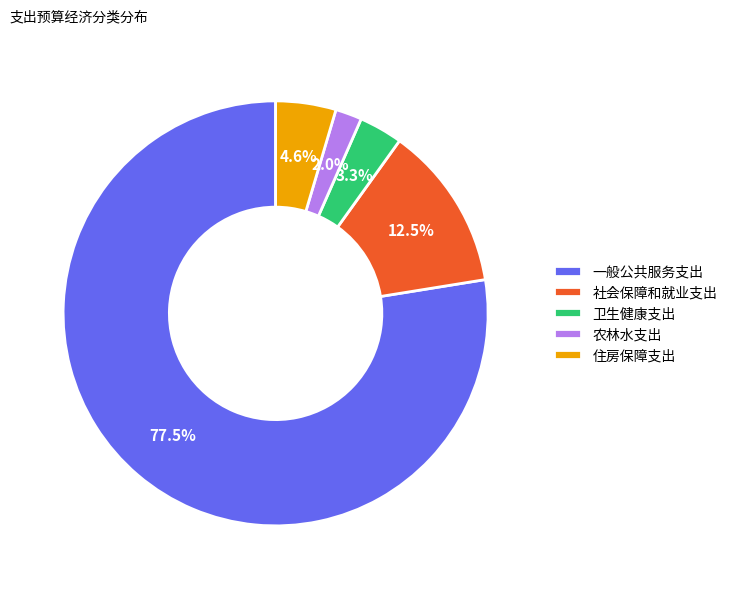

Does any single category account for the majority?

Yes